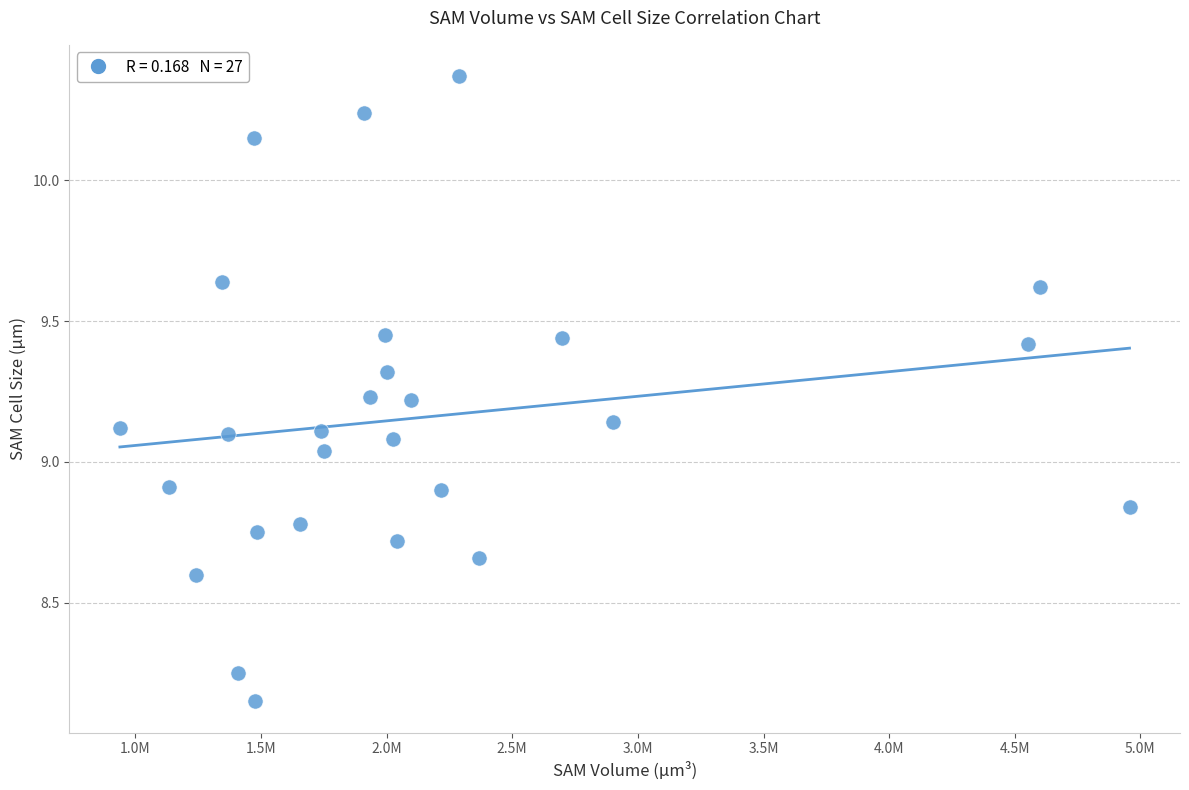

What is the range of X values (max minus min)?

4018086.0